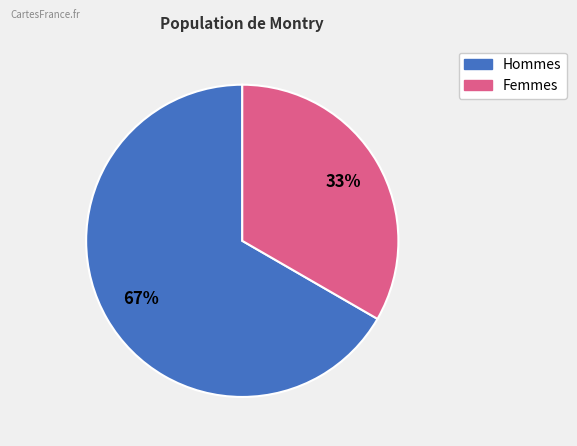

To the nearest percent, what is the average slice percentage?

50%